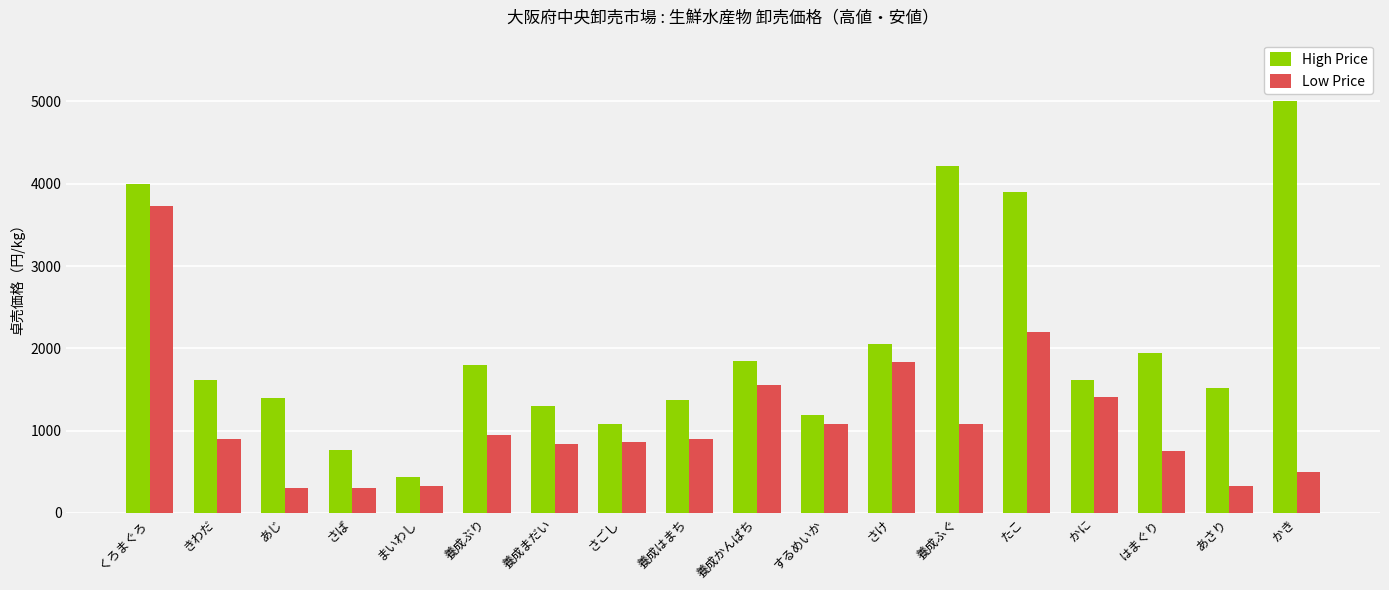

What is the sum of the Low Price values at 養成まだい and 養成ふぐ?

1920